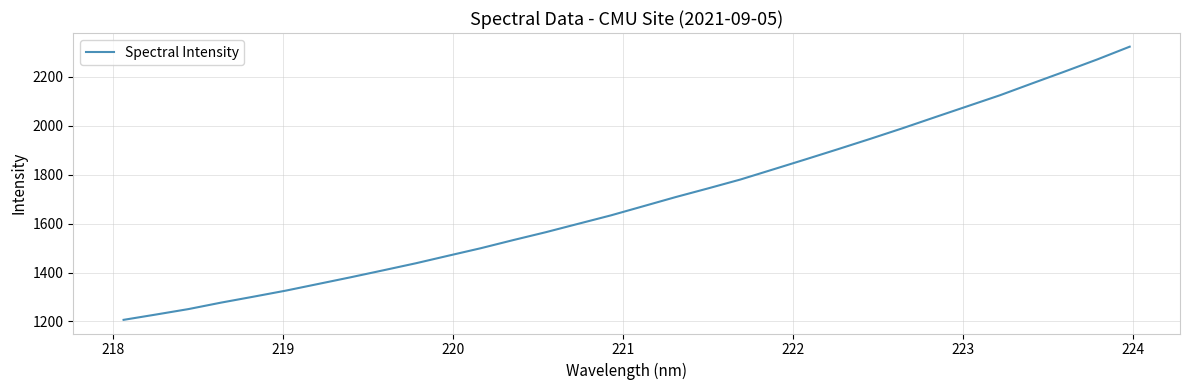

What is the smallest value displayed?

1206.4